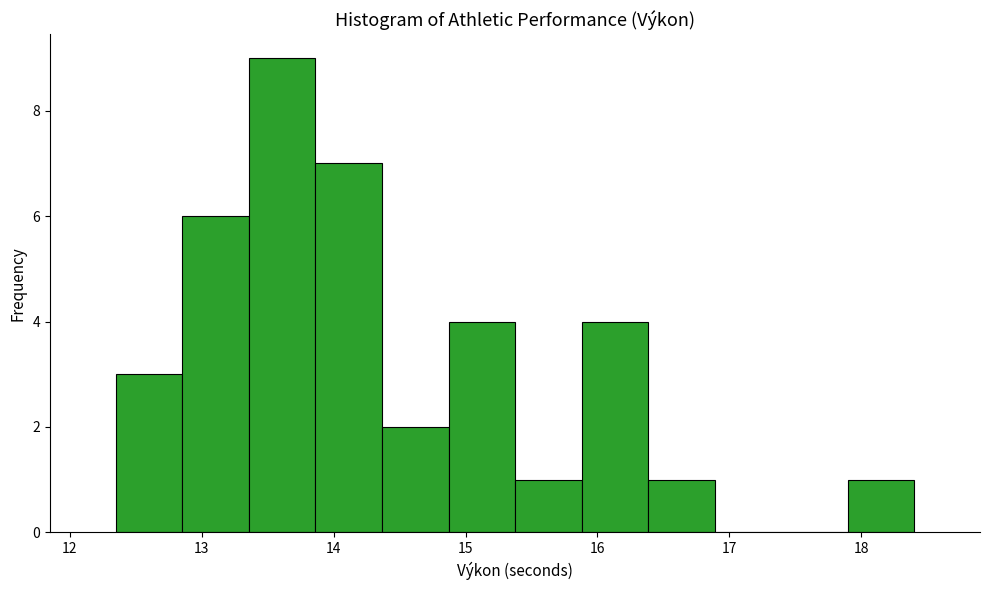

Which range on the x-axis has the tallest bar?

13.4 to 13.9